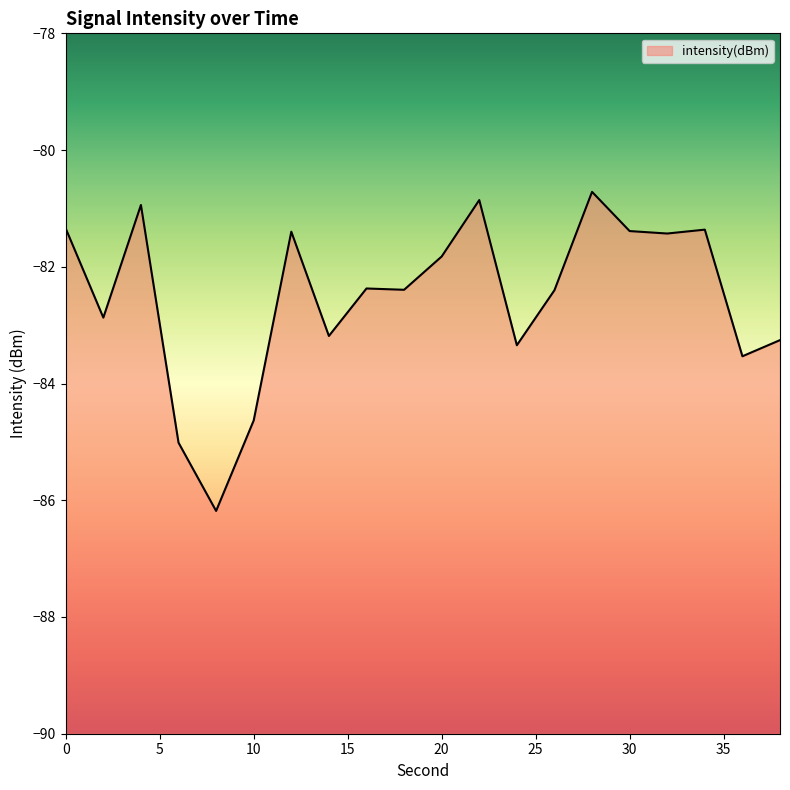

The chart shows a value of -58.7 at 8. True or false?

False